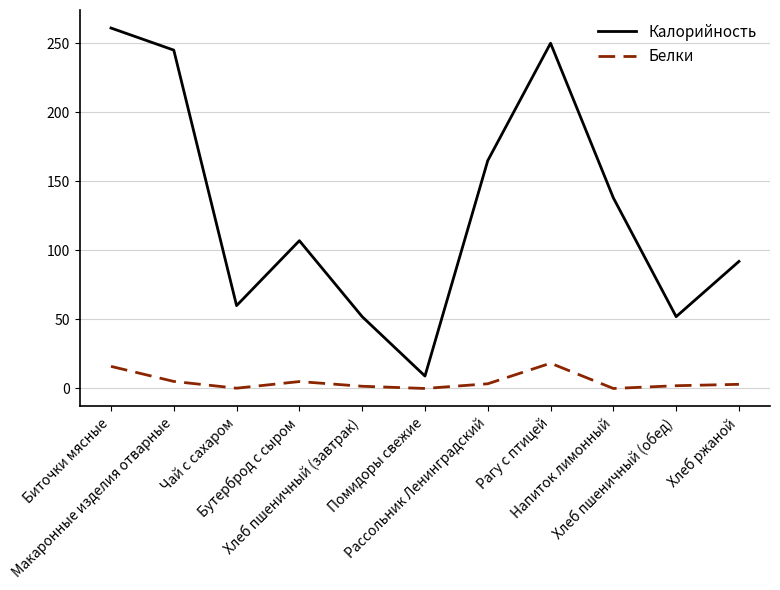

How many categories are shown in the chart?

11